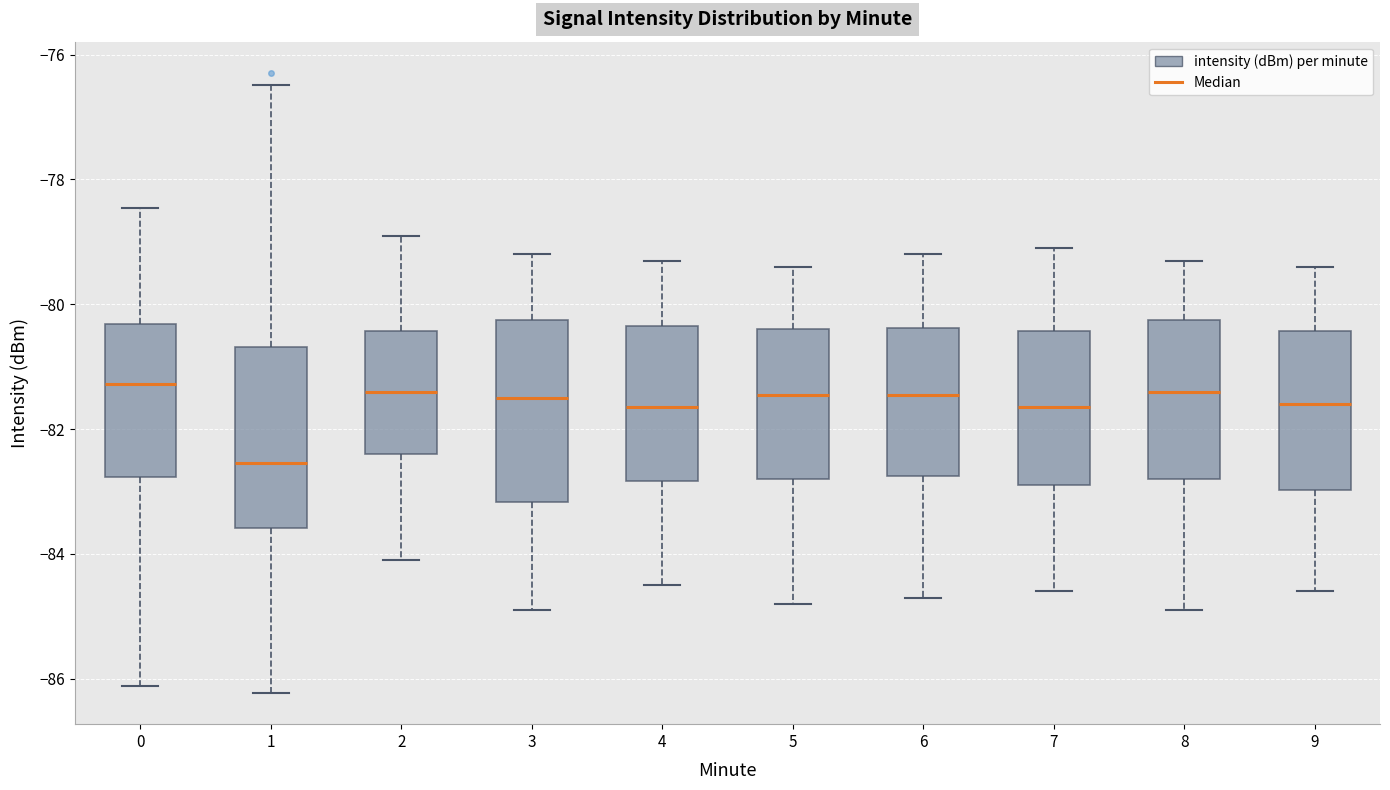

Reading left to right, read every box against the y-axis: the position of its median line, the range the box covers, and the ends of its whiskers. The values are not printed on the chart, so give them approximately, as read against the axis.

0: median -81.2, box -82.8 to -80.4, whiskers -86.2 to -78.4
1: median -82.6, box -83.6 to -80.6, whiskers -86.2 to -76.4
2: median -81.4, box -82.4 to -80.4, whiskers -84.0 to -78.8
3: median -81.4, box -83.2 to -80.2, whiskers -84.8 to -79.2
4: median -81.6, box -82.8 to -80.4, whiskers -84.4 to -79.2
5: median -81.4, box -82.8 to -80.4, whiskers -84.8 to -79.4
6: median -81.4, box -82.8 to -80.4, whiskers -84.6 to -79.2
7: median -81.6, box -82.8 to -80.4, whiskers -84.6 to -79.0
8: median -81.4, box -82.8 to -80.2, whiskers -84.8 to -79.2
9: median -81.6, box -83.0 to -80.4, whiskers -84.6 to -79.4